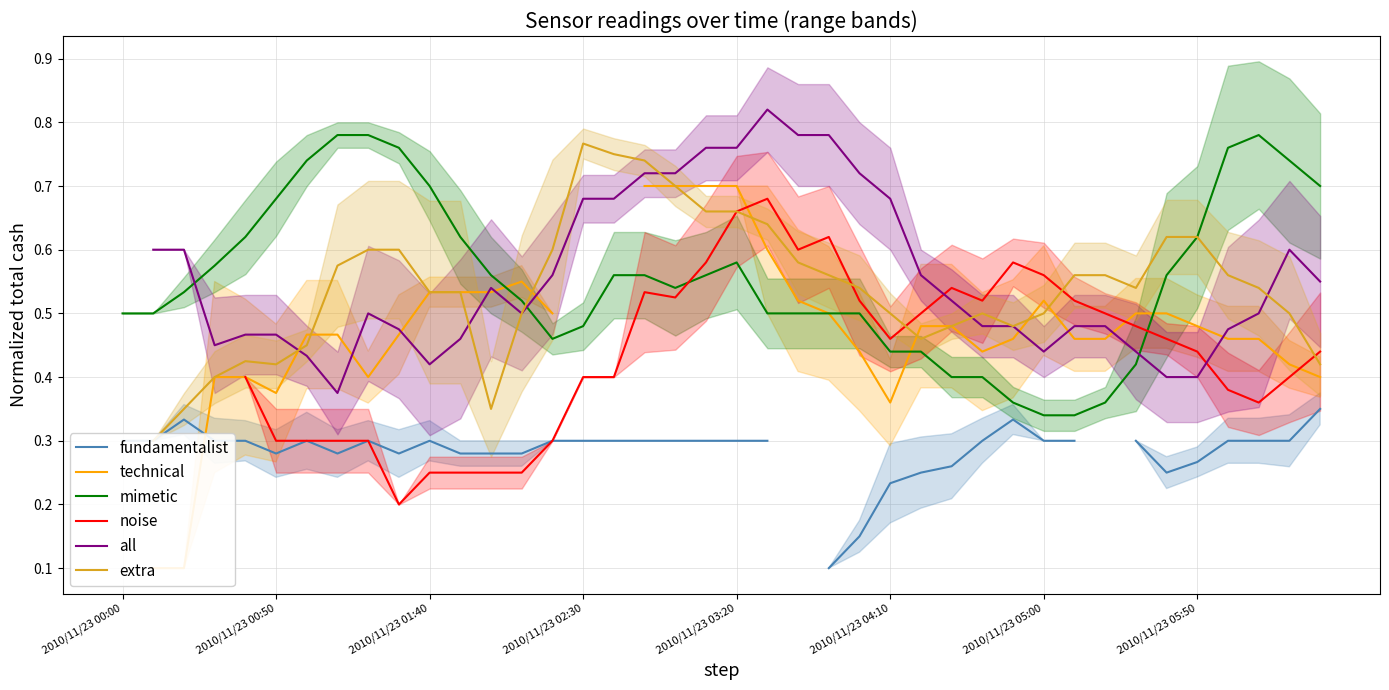

True or false: mimetic has a value of 0.7 at 2010/11/23 01:40.

True